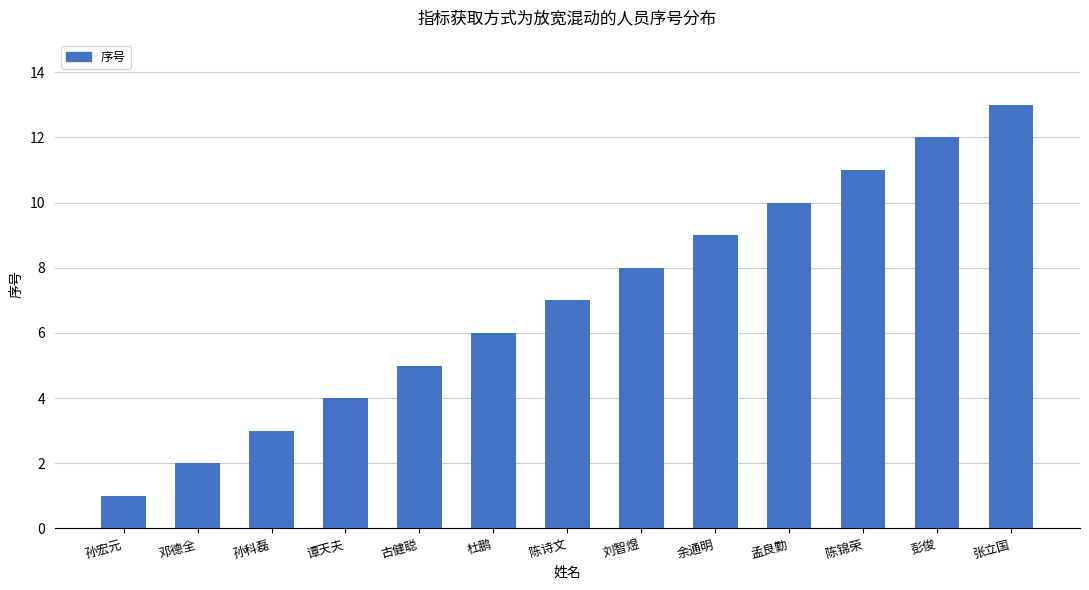

What is the change in value from 古健聪 to 张立国?

+8